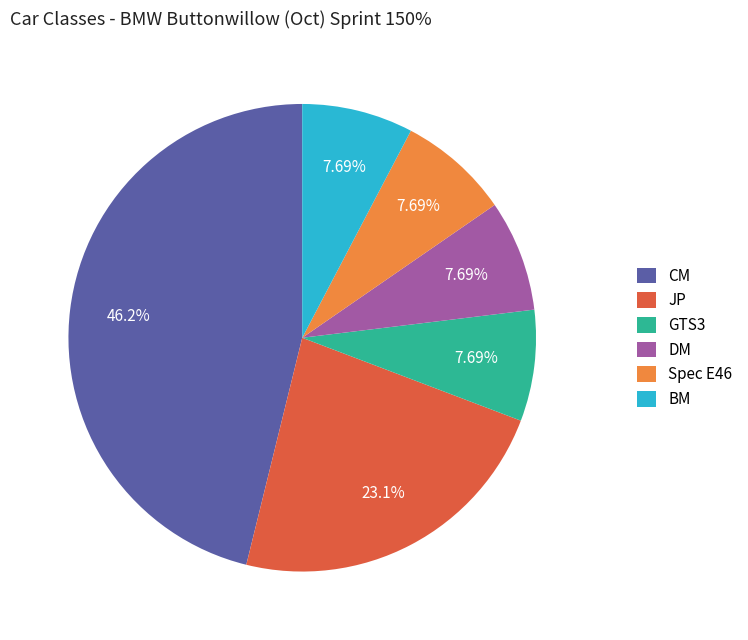

Is there a majority slice in this chart?

No